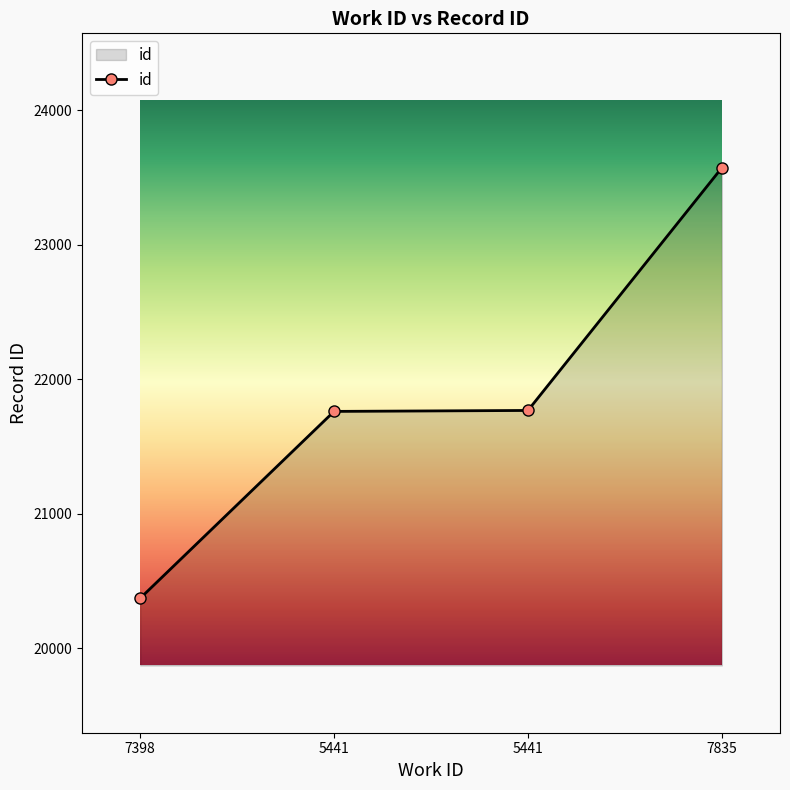

Reading right to left, what are all the values shown in this chart?

7835=23573	5441=21768	5441=21761	7398=20371